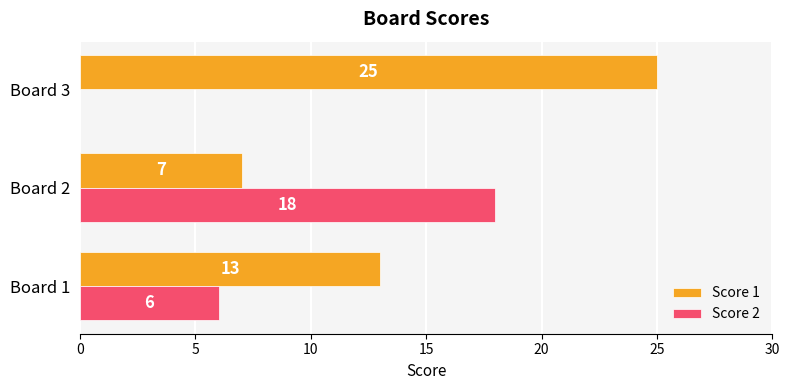

Is the value of Score 2 at Board 1 greater than the value of Score 1 at Board 2?

No